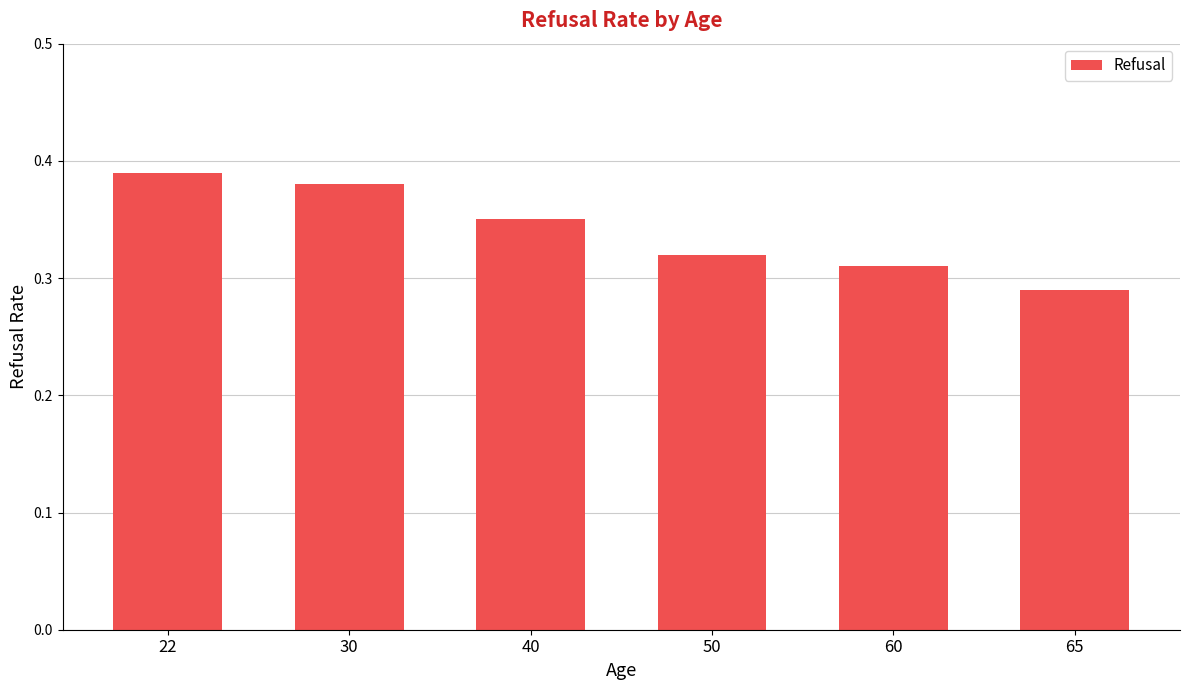

The chart shows a value of 0.5 at 40. True or false?

False